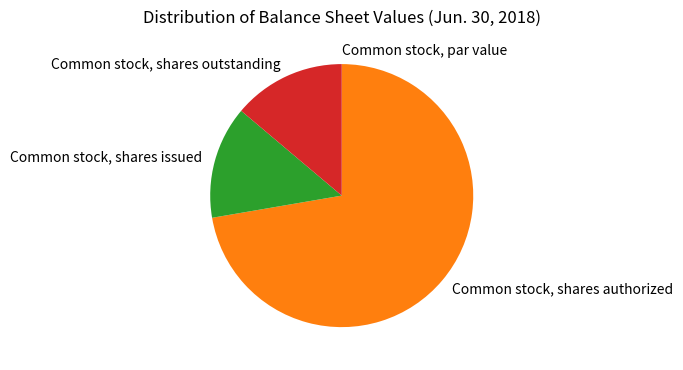

Approximately how many times larger is the value at Common stock, shares authorized compared to Common stock, shares issued?

5.2